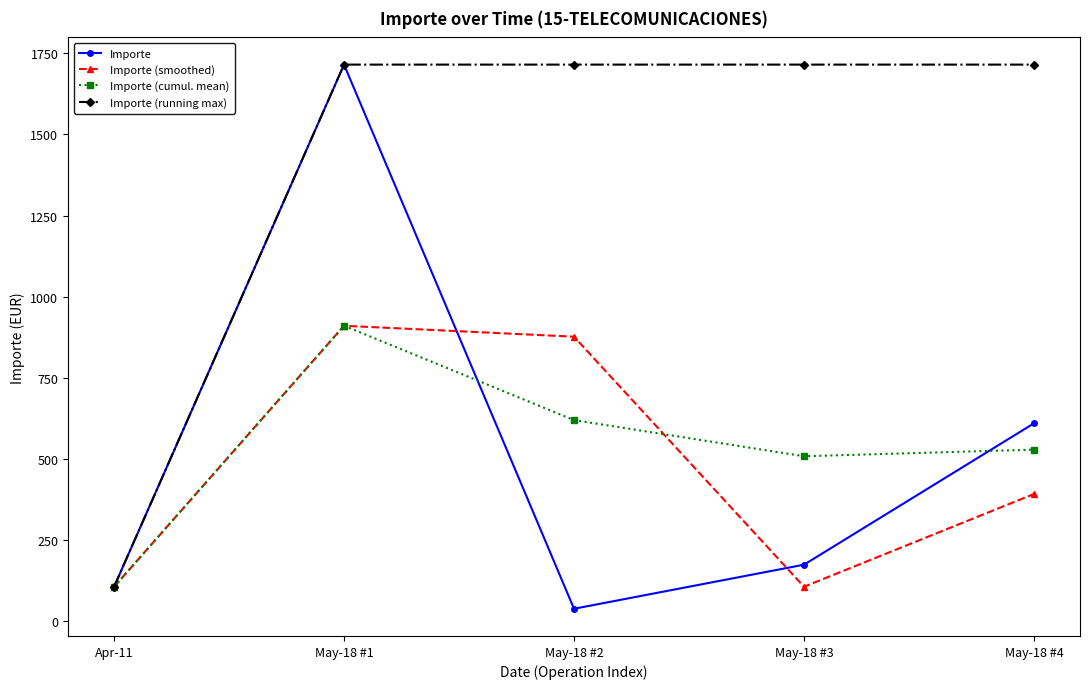

The value of Importe (smoothed) at May-18 #2 is 877.1. True or false?

True